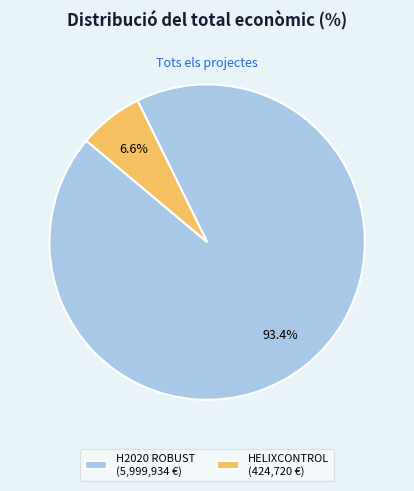

Is the sum of HELIXCONTROL (424,720 €) and H2020 ROBUST (5,999,934 €) greater than half?

Yes